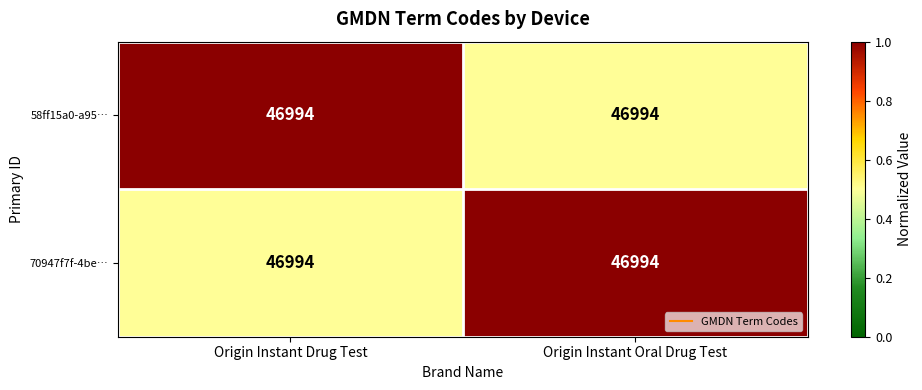

Which series has the largest total across all categories?

58ff15a0-a95…